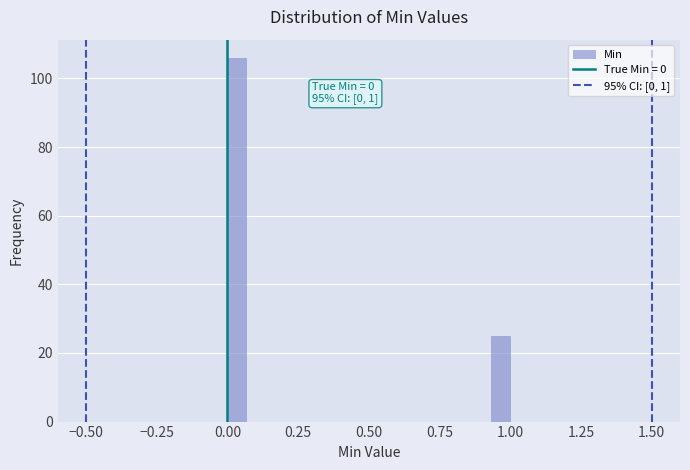

Around what value on the x-axis is the tallest bar? Give the approximate position of its centre, as read against the axis.

0.05